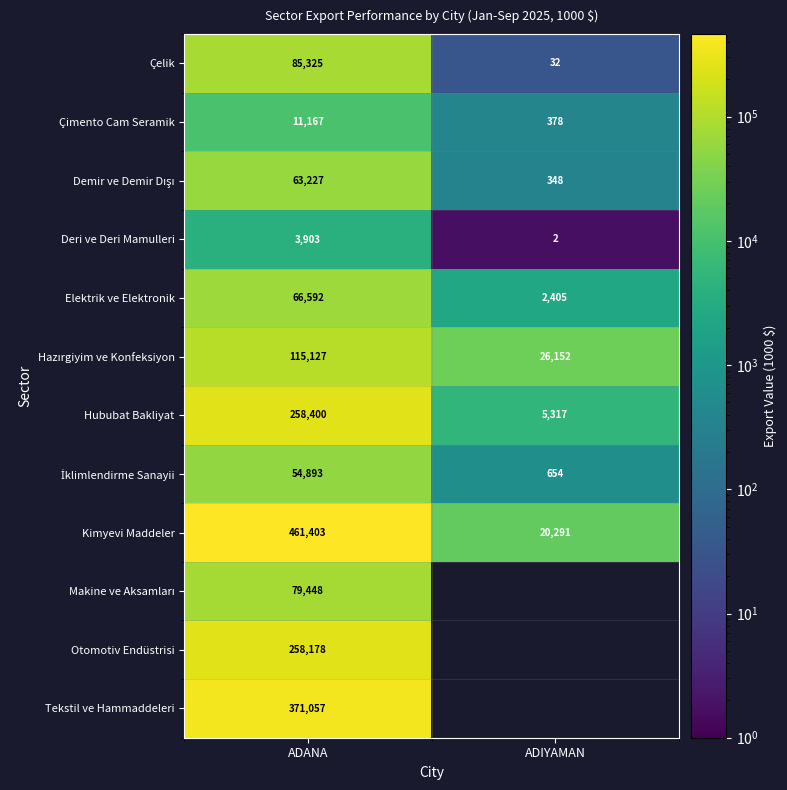

At which label does Deri ve Deri Mamulleri reach its peak?

ADANA